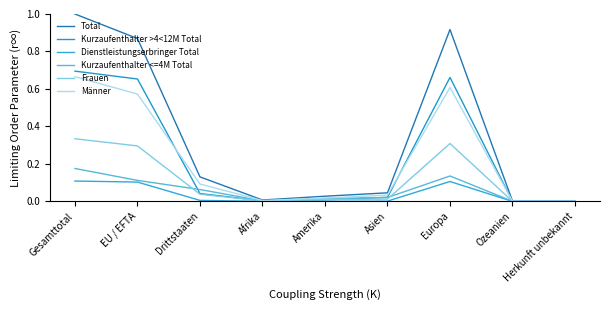

Rank the series by their maximum value, from highest to lowest.

Total, Kurzaufenthalter >4<12M Total, Männer, Frauen, Kurzaufenthalter <=4M Total, Dienstleistungserbringer Total